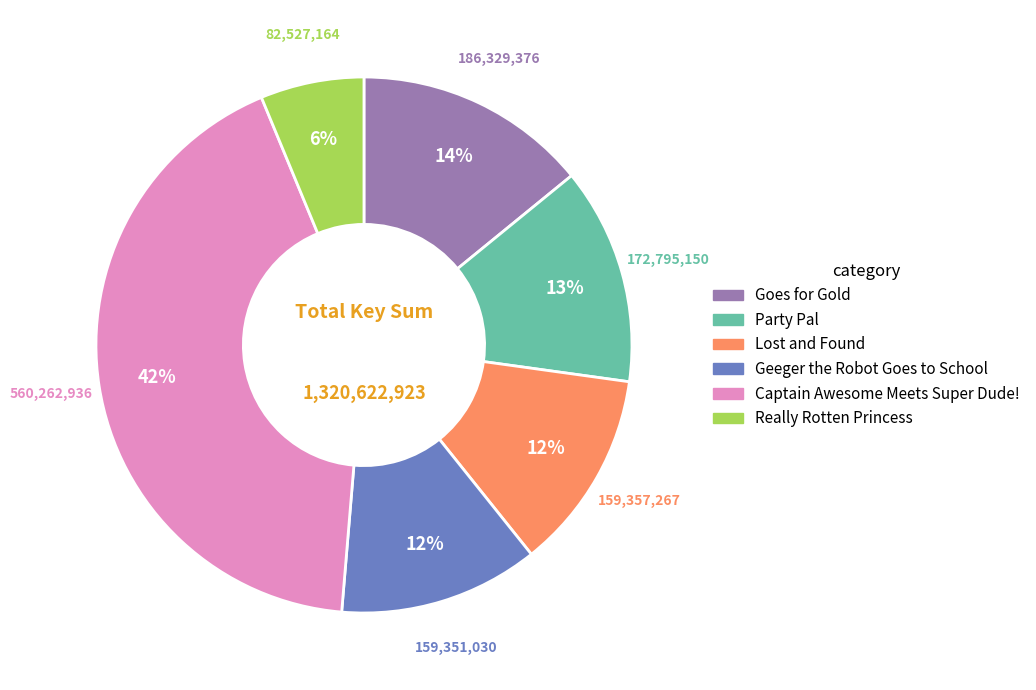

Do Really Rotten Princess and Goes for Gold together represent more than half of the pie?

No